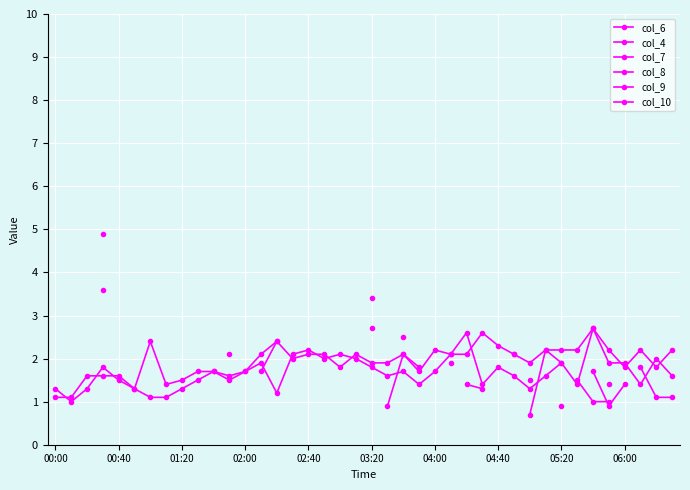

At 03:20, list the series in order from smallest to largest.

col_6, col_4, col_7, col_8, col_9, col_10